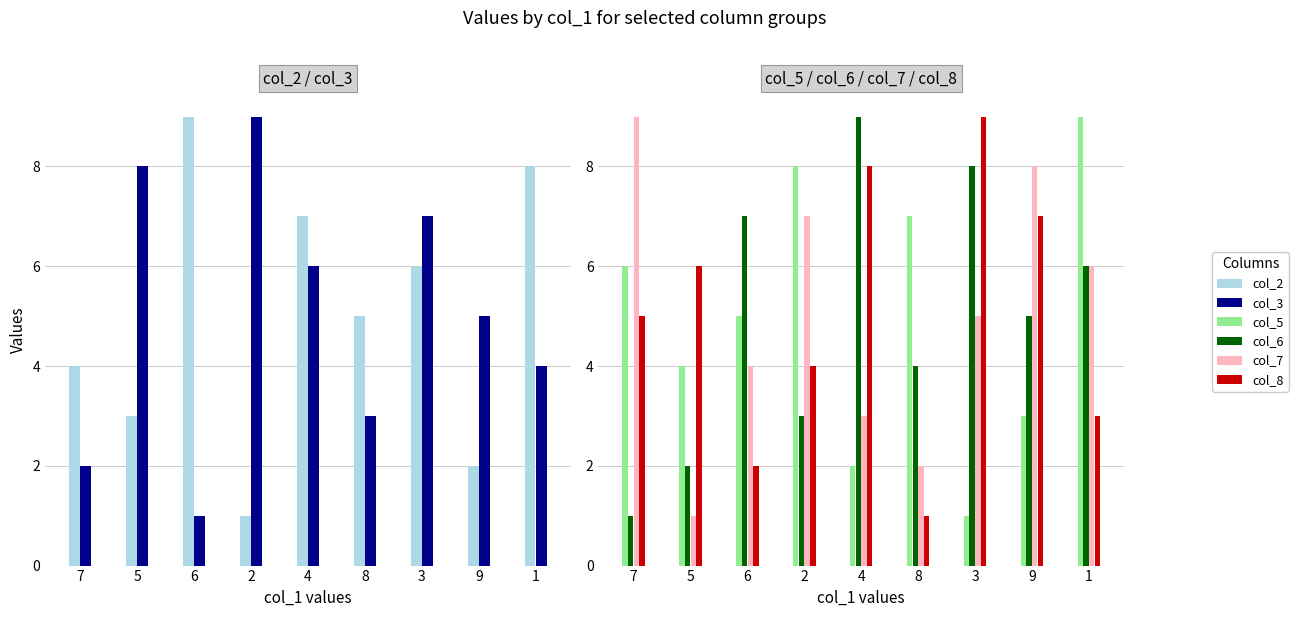

Which has a higher value, 8 or 7?

8